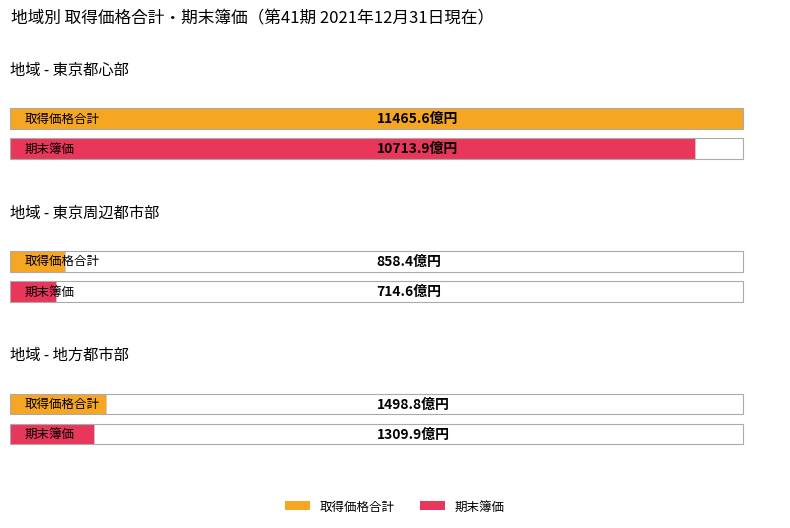

Is it true that 期末簿価 equals 97349082959 at 東京周辺都市部?

False